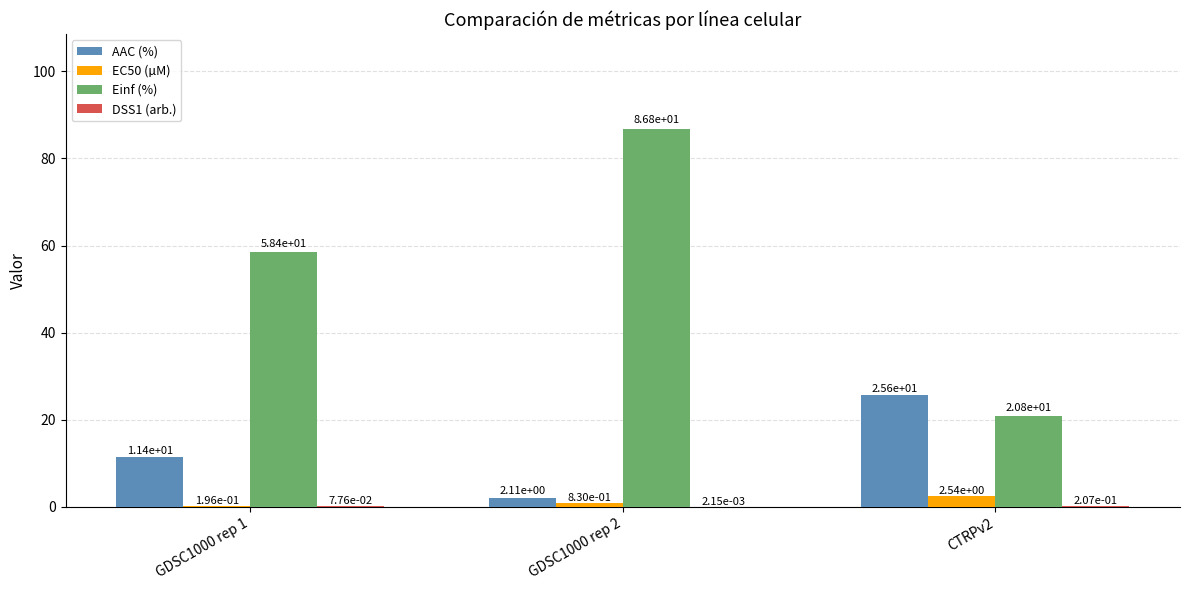

What is the sum of all AAC (%) values?

39.1